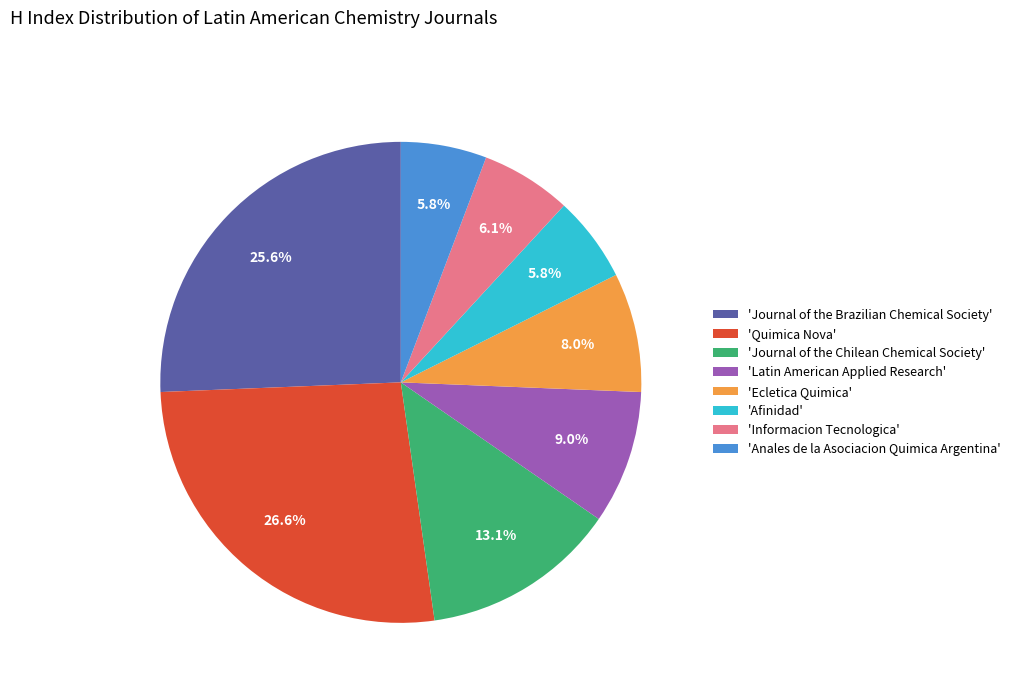

Is the sum of 'Latin American Applied Research' and 'Quimica Nova' greater than half?

No